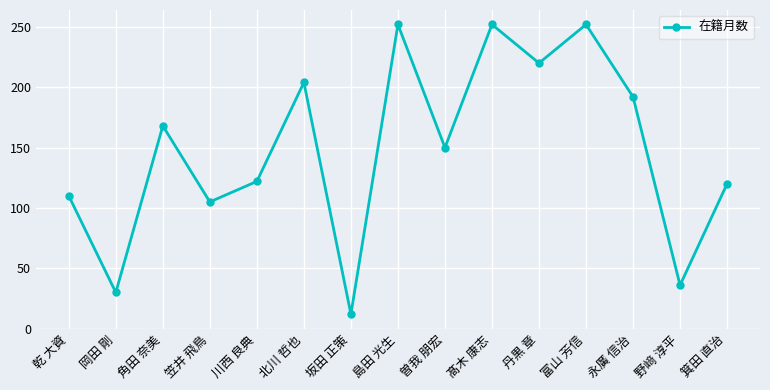

The value at 乾 大資 is 43. True or false?

False